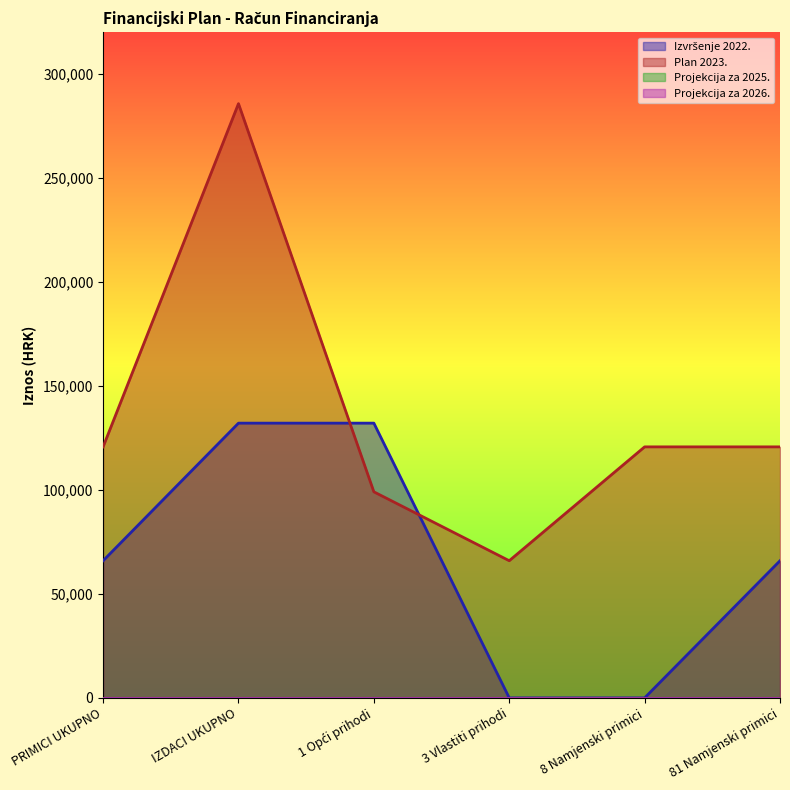

Rank the series by their maximum value, from lowest to highest.

Izvršenje 2022., Plan 2023.